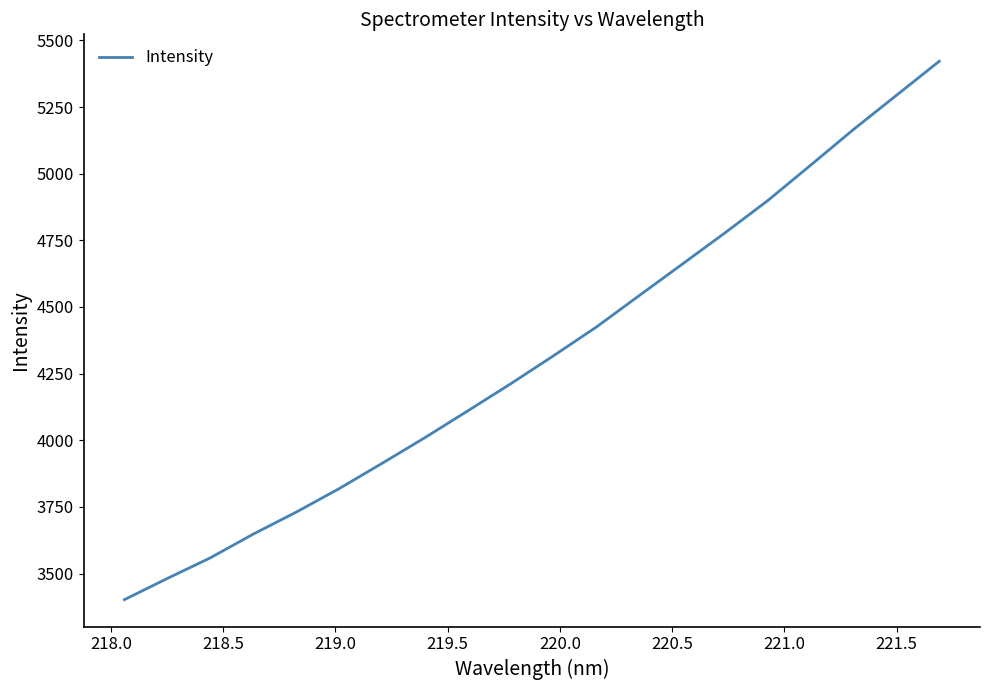

What is the maximum value shown in the chart?

5421.9